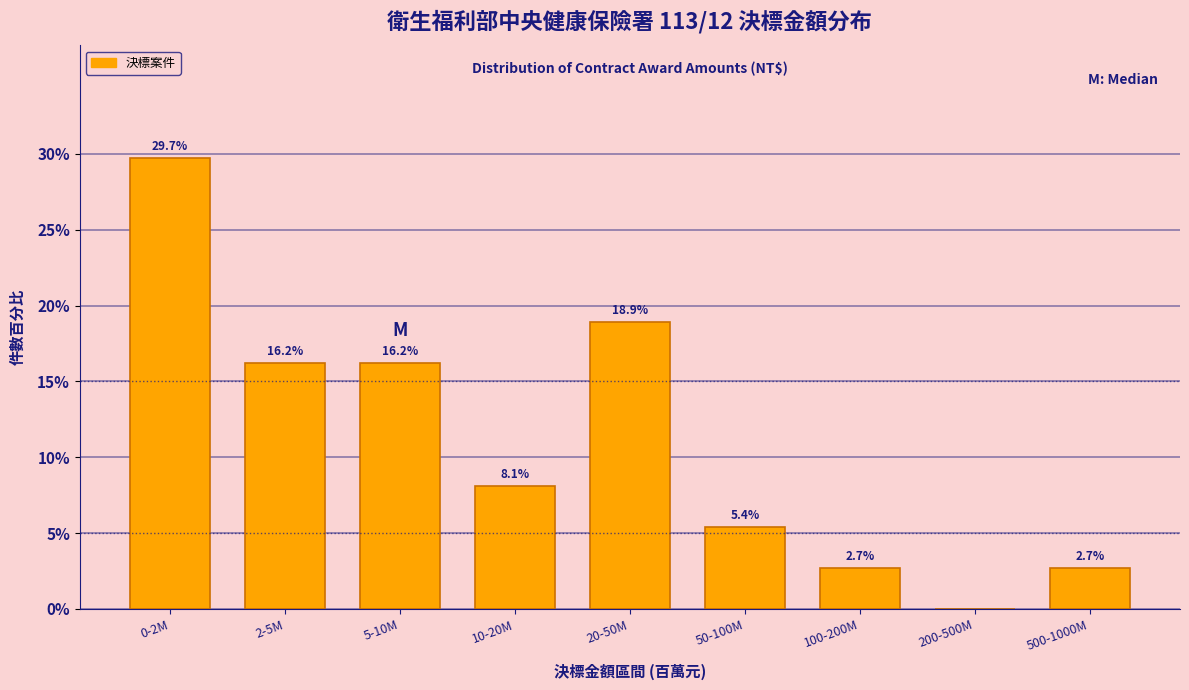

Reading left to right, list all the values displayed in this chart.

0-2M=29.7	2-5M=16.2	5-10M=16.2	10-20M=8.1	20-50M=18.9	50-100M=5.4	100-200M=2.7	200-500M=0.0	500-1000M=2.7